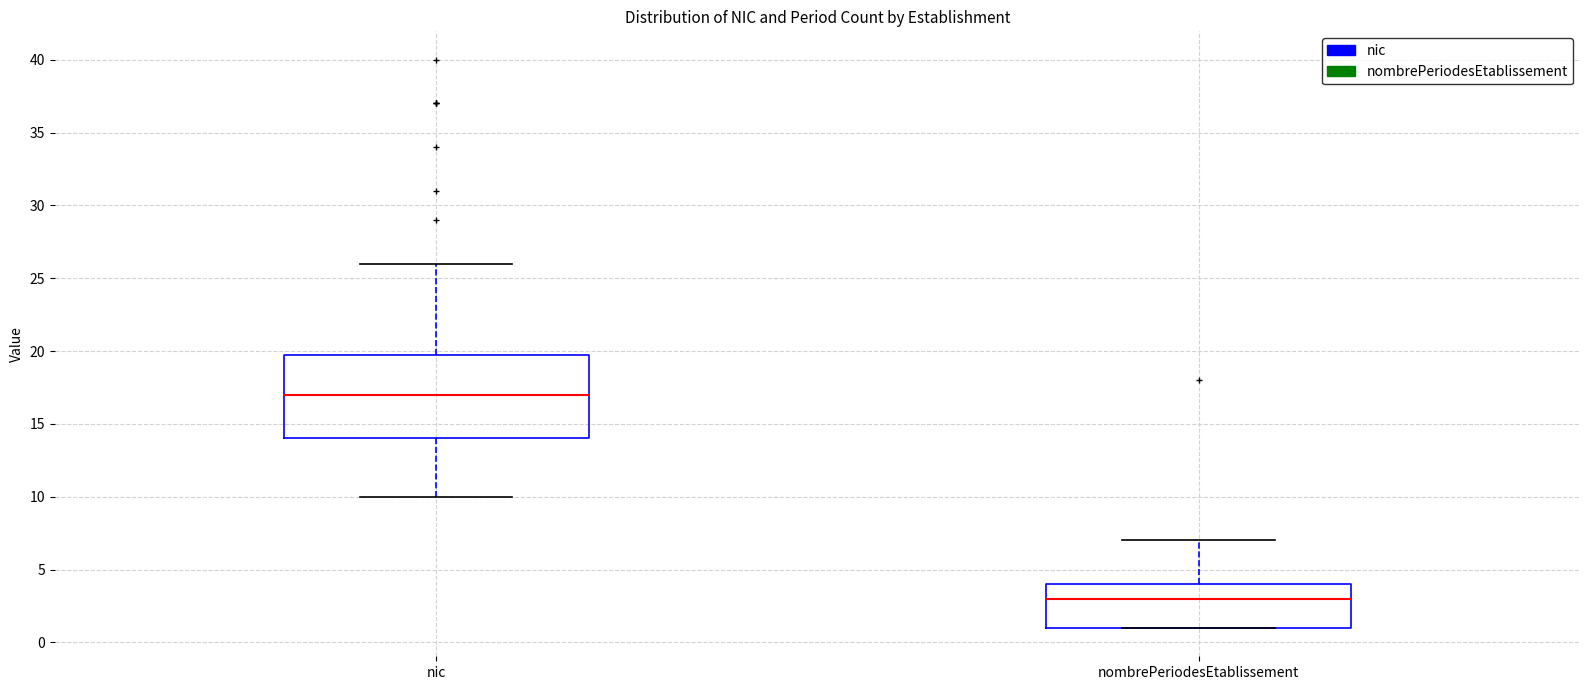

Reading left to right, read every box against the y-axis: the position of its median line, the range the box covers, and the ends of its whiskers. The values are not printed on the chart, so give them approximately, as read against the axis.

nic: median 17, box 14 to 20, whiskers 10 to 26
nombrePeriodesEtablissement: median 3, box 1 to 4, whiskers 1 to 7